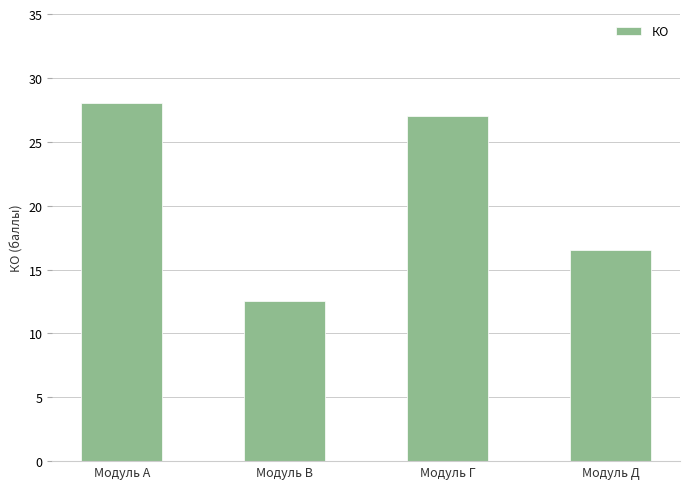

Does the chart contain any negative values?

No